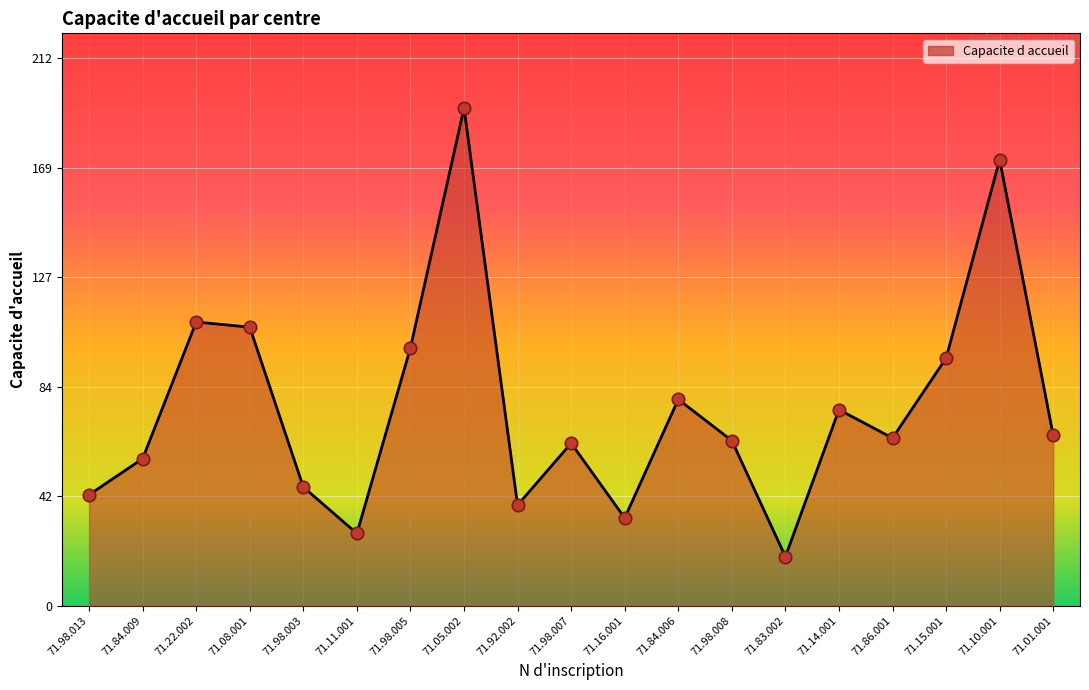

Which has a higher value, 71.98.007 or 71.98.005?

71.98.005